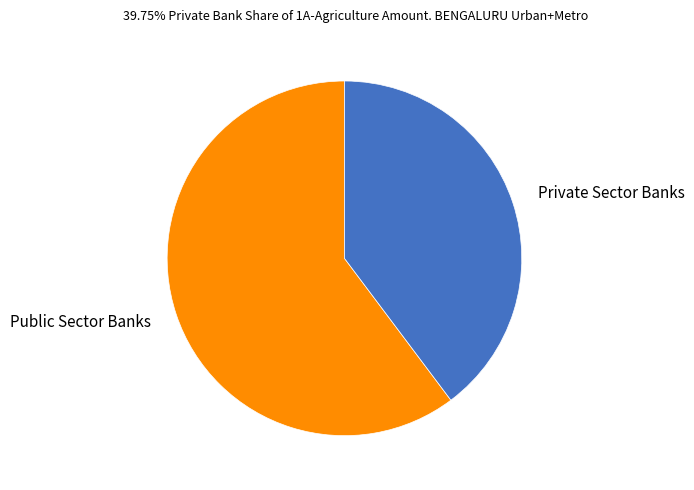

What is the ratio of the value at Public Sector Banks to the value at Private Sector Banks?

1.5